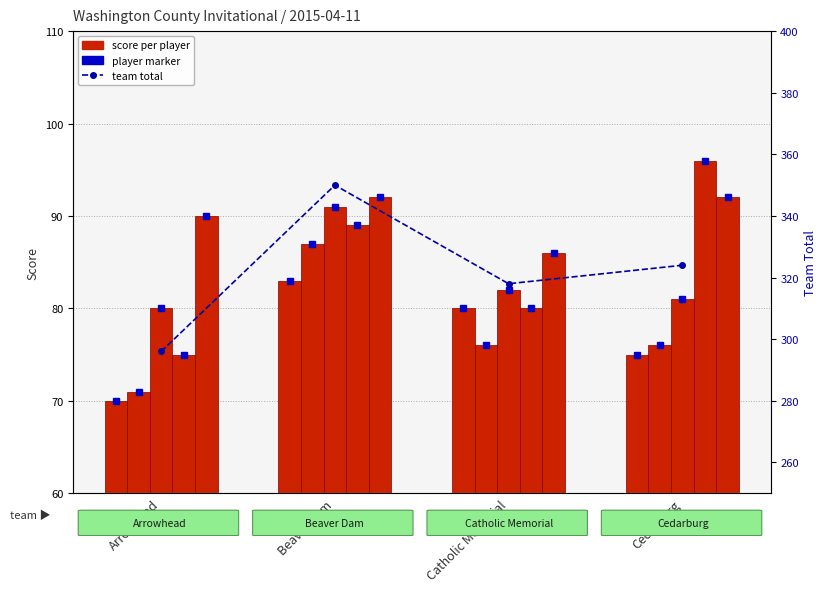

Which category has the lowest value across all series?

Arrowhead